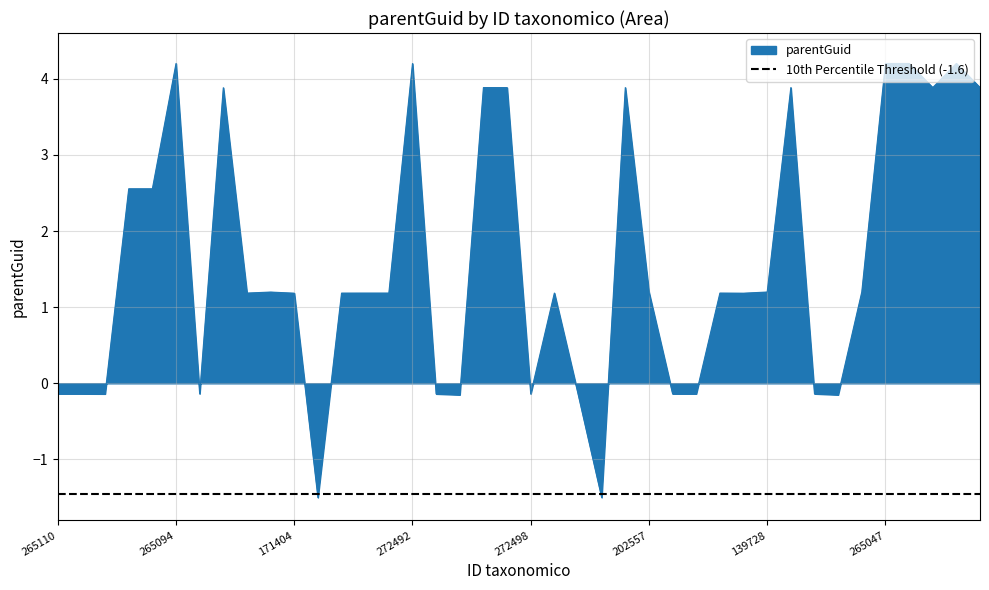

What is the difference between the maximum and minimum values?

5.7